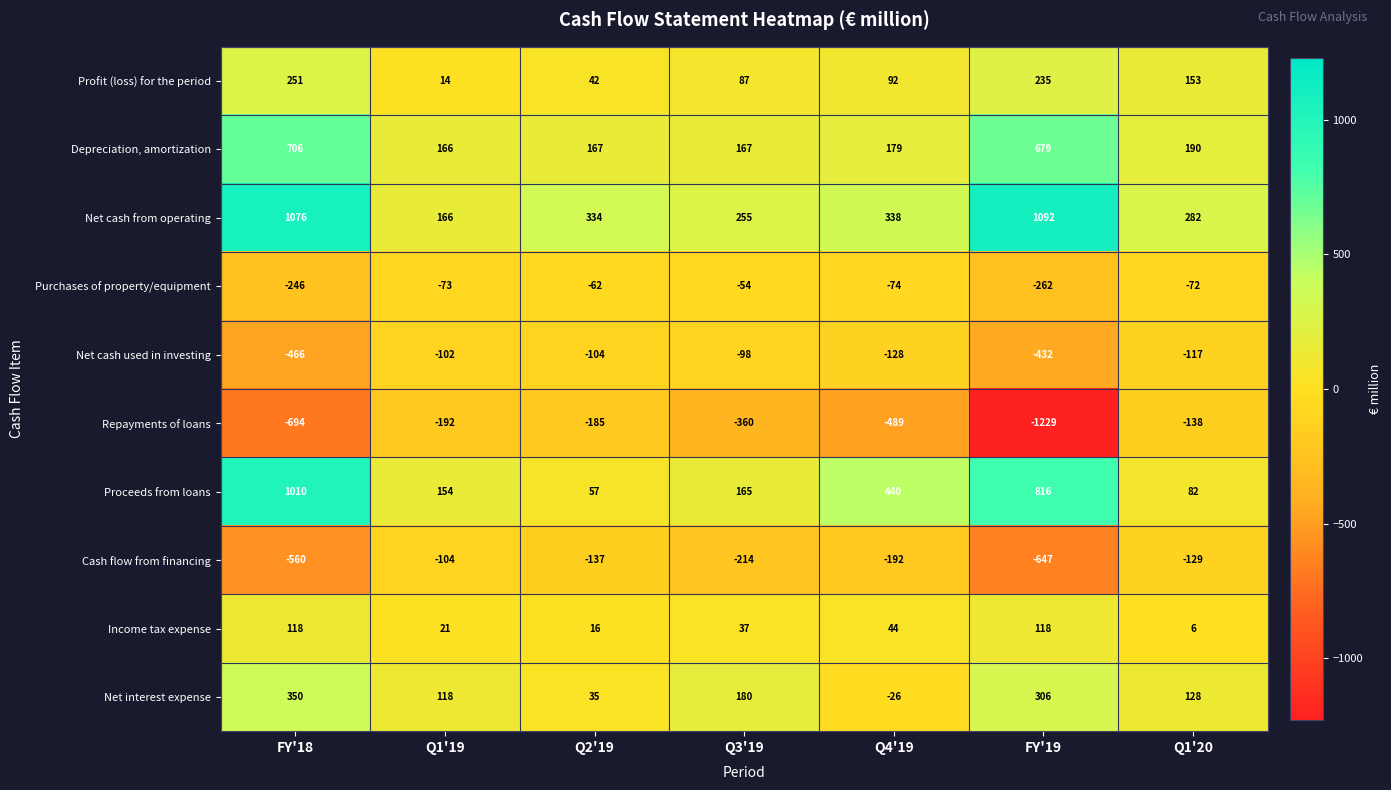

At which category does the chart reach its minimum across all series?

FY'19